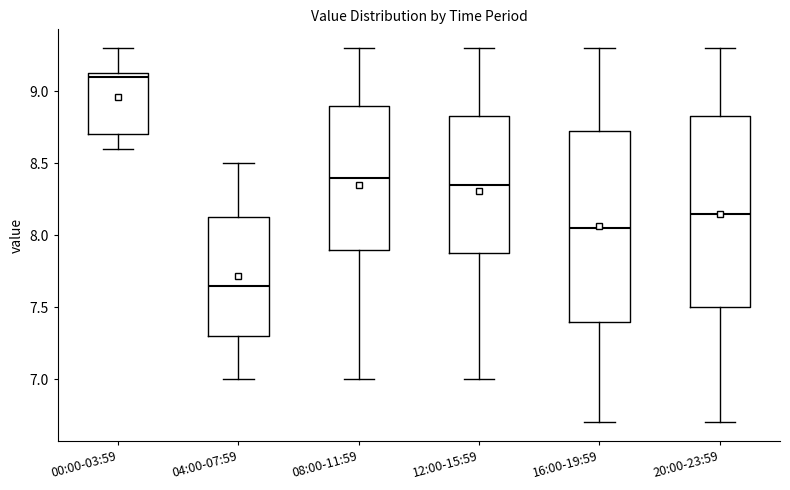

Which box has the highest median line?

00:00-03:59